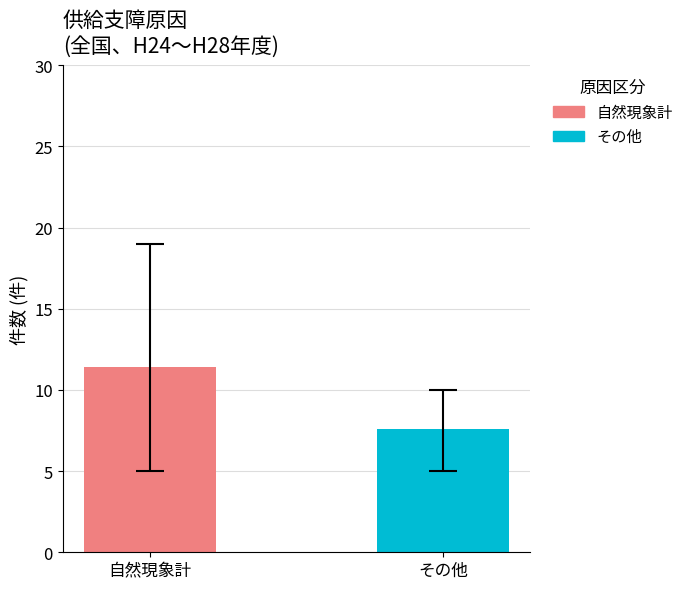

What are all the series names shown in the legend?

自然現象計, その他